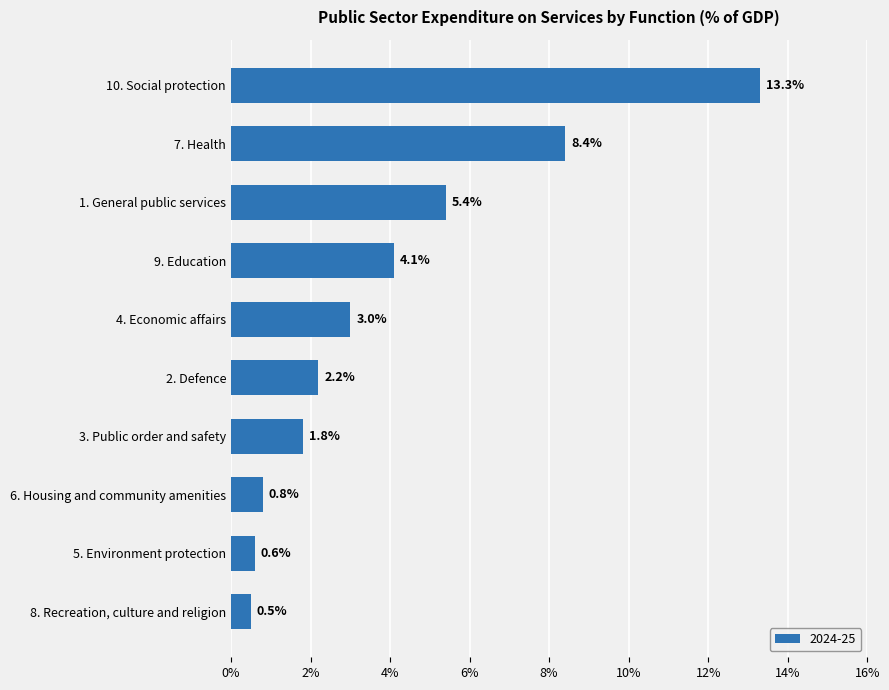

Where is the data nearest to the value 6?

1. General public services